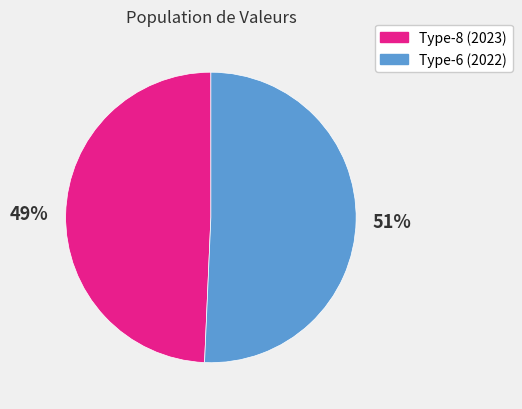

Do Type-6 (2022) and Type-8 (2023) together represent more than half of the pie?

Yes